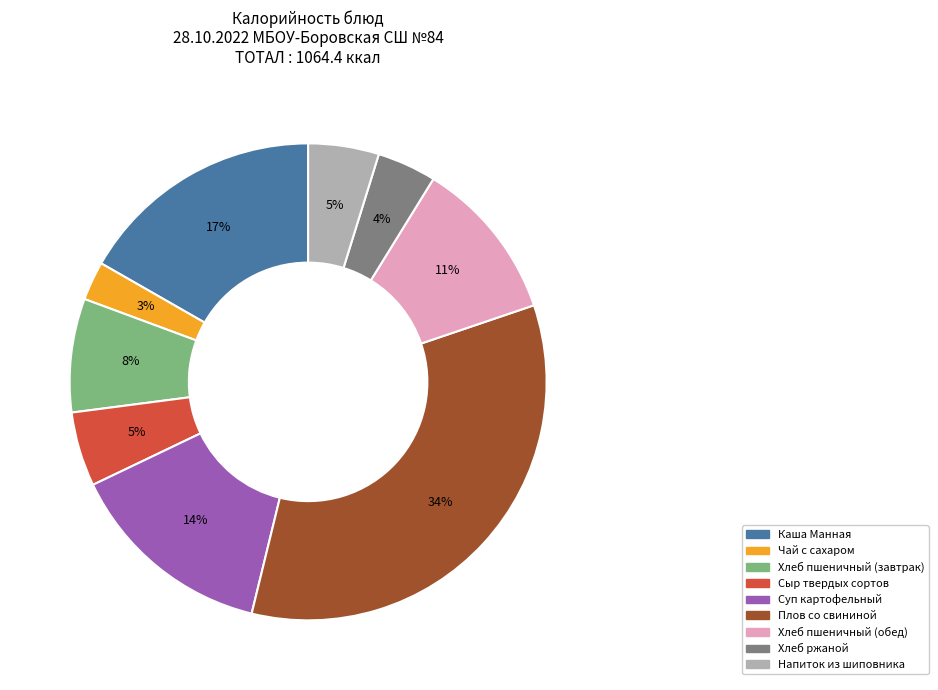

Combined, do Каша Манная and Хлеб пшеничный (завтрак) account for over 50%?

No